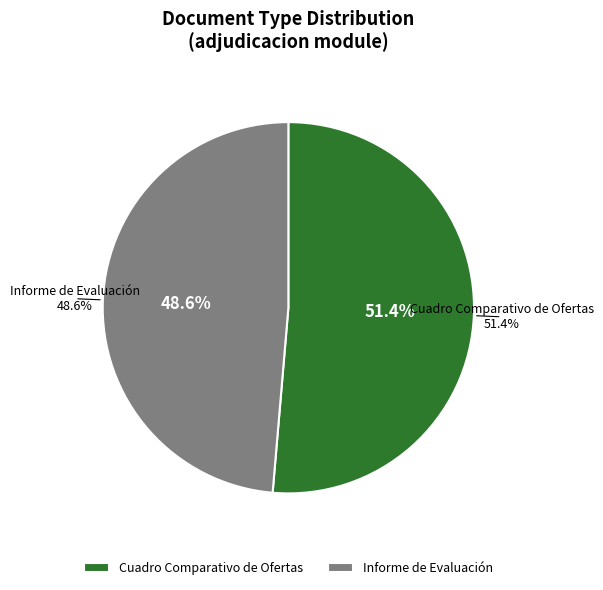

Does any single category account for the majority?

Yes